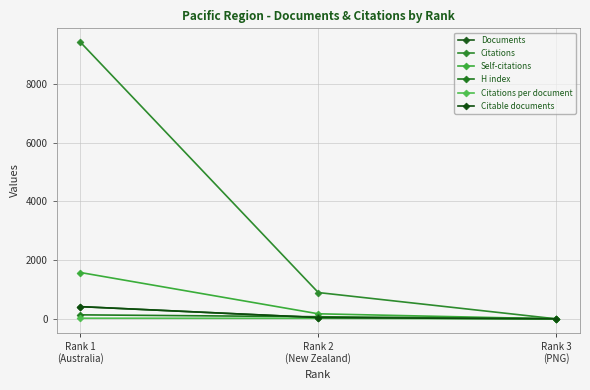

What is the difference between the highest and lowest values at Rank 3
(PNG)?

7.0